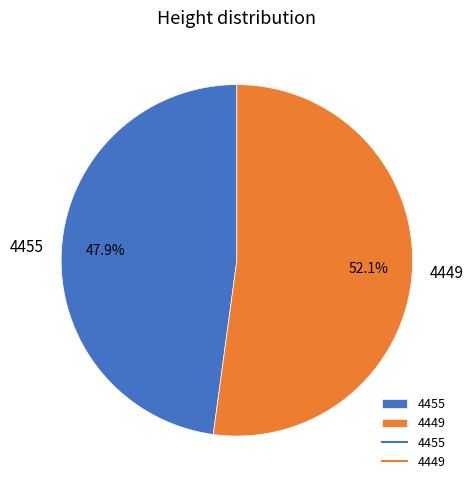

To the nearest percent, what is the difference between the 4449 and 4455 slice percentages?

4%